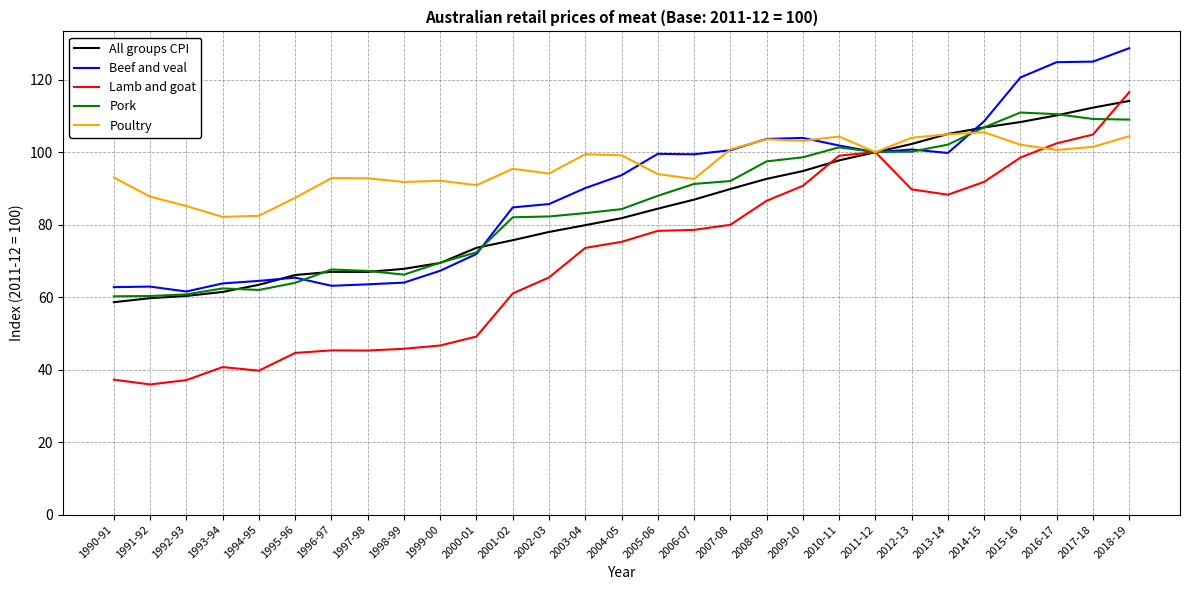

Between 1990-91 and 2001-02, which series saw the biggest shift?

Lamb and goat